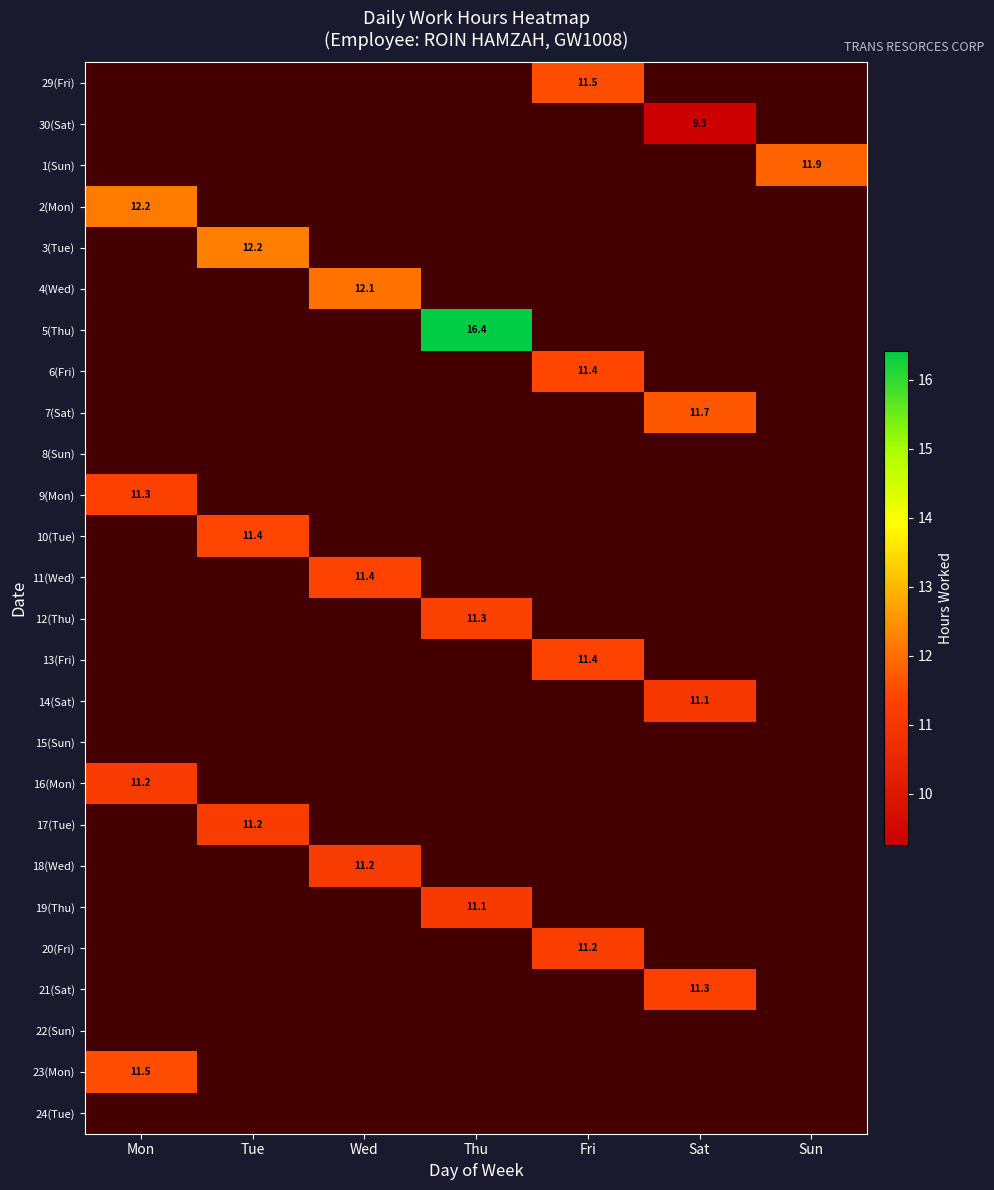

Which has a higher value, Thu or Fri?

Fri